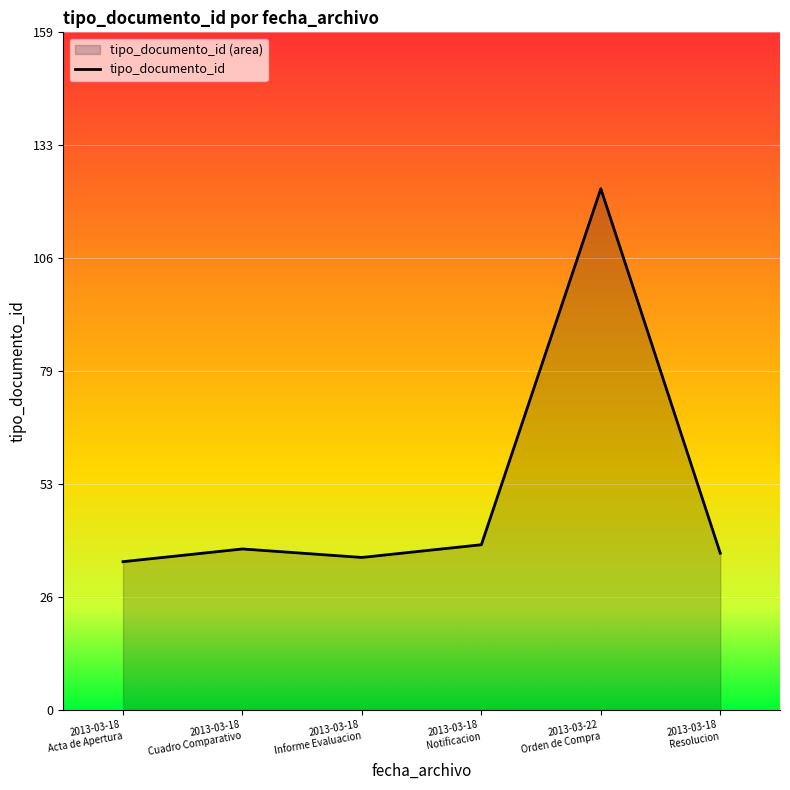

What is the label of the 3rd point from the right?

2013-03-18
Notificacion